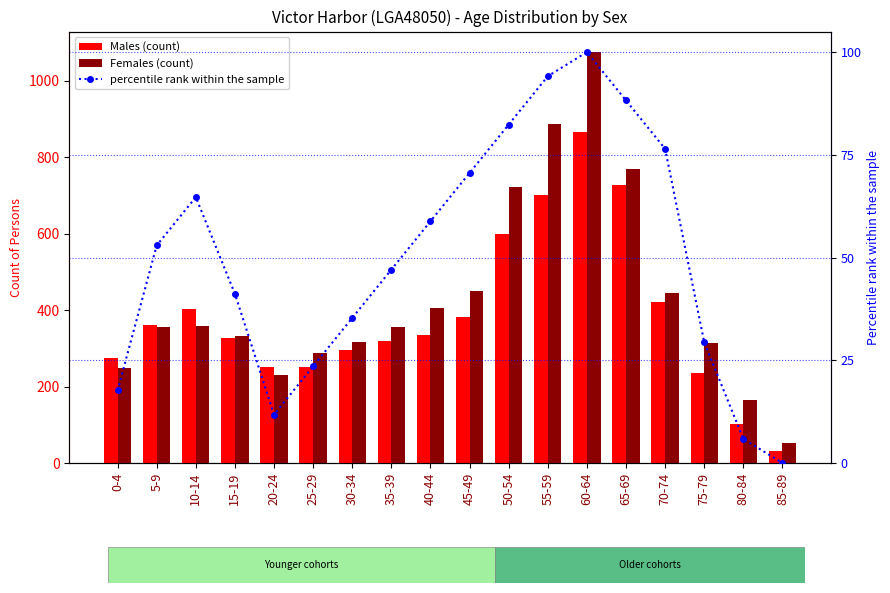

What is the sum of the Females values at 75-79 and 35-39?

669.0